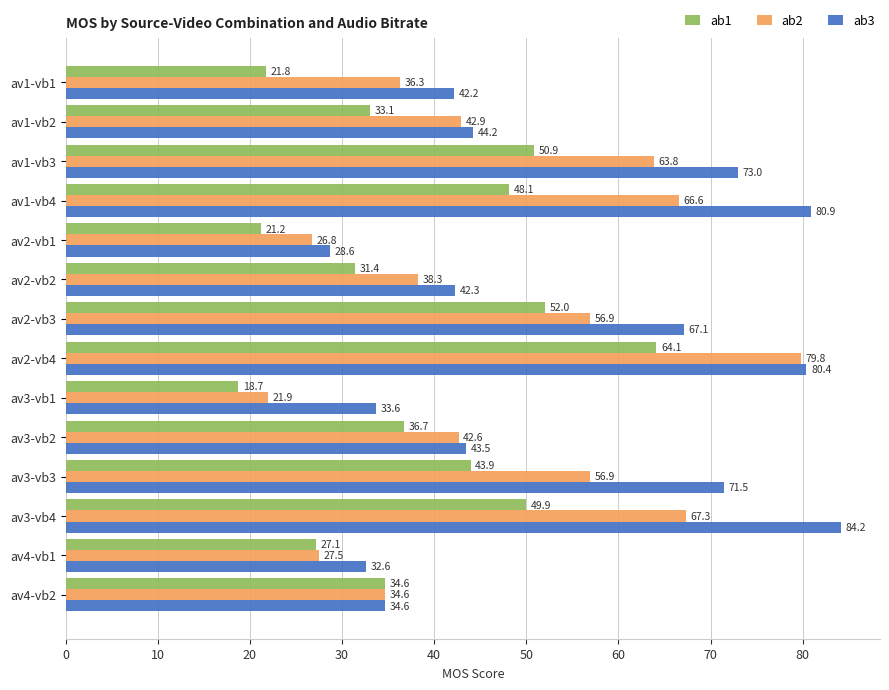

Which series has the widest spread of values?

ab2